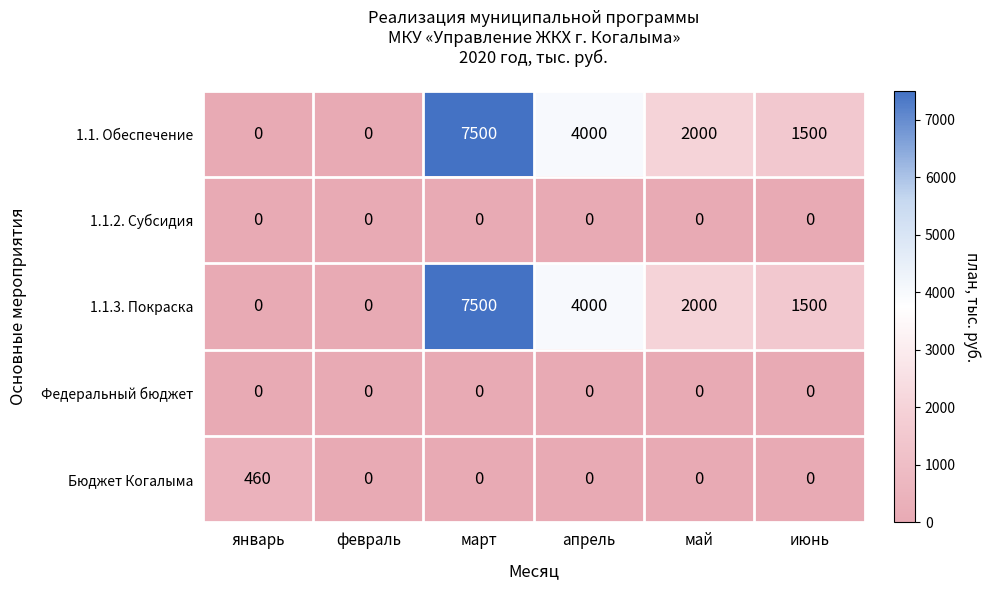

How many positive values does the 1.1. Обеспечение series have?

4